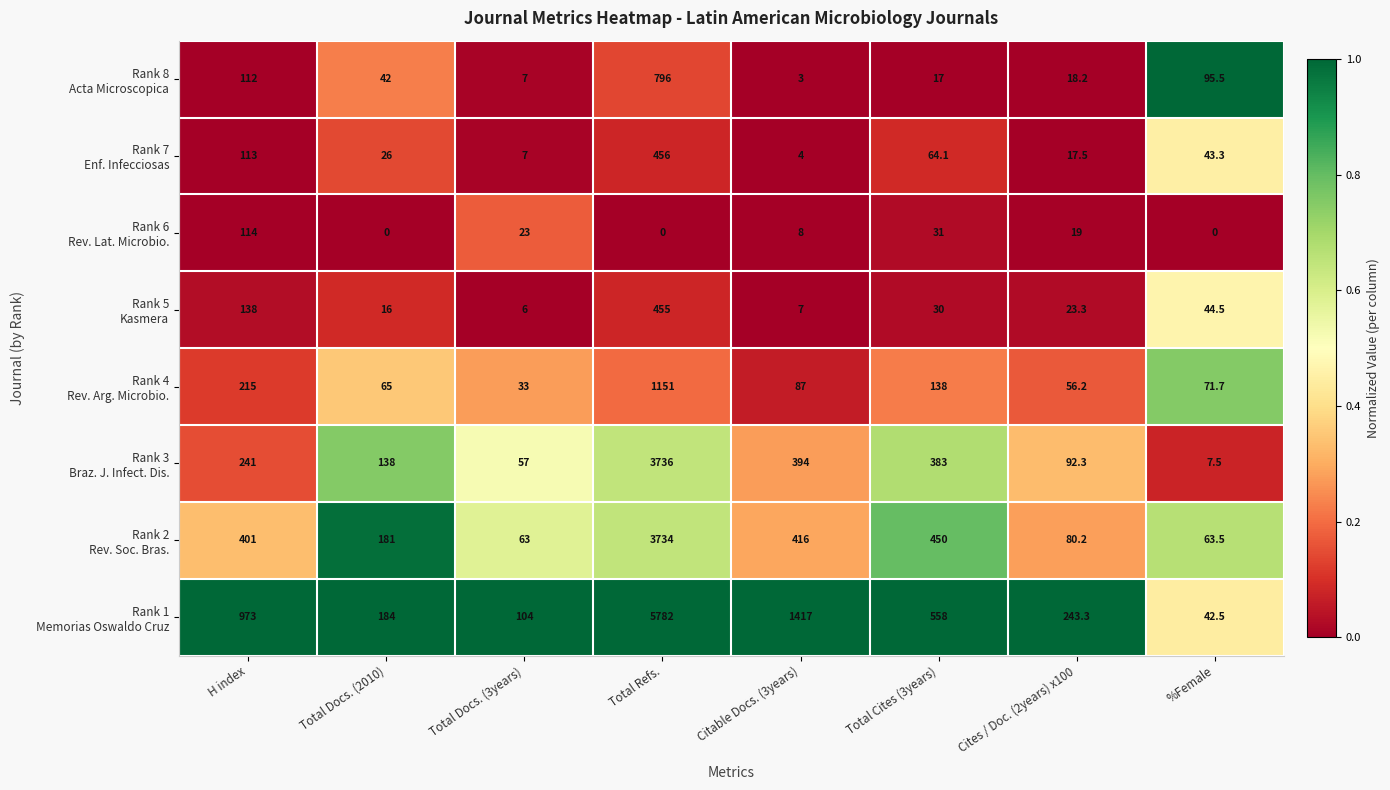

What is the total value across all series at %Female?

368.5